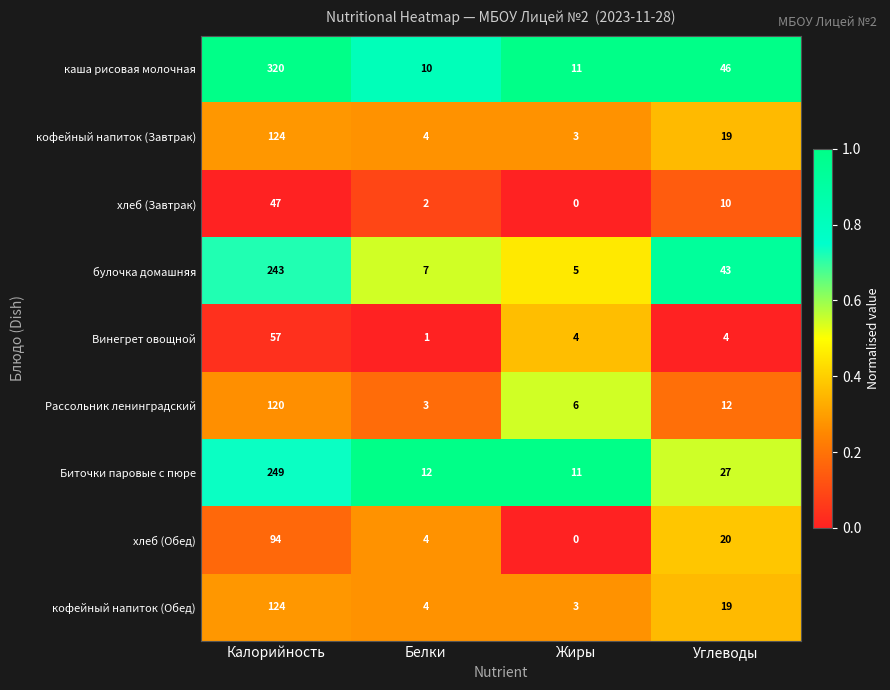

At which category is the sum across all series the highest?

Калорийность